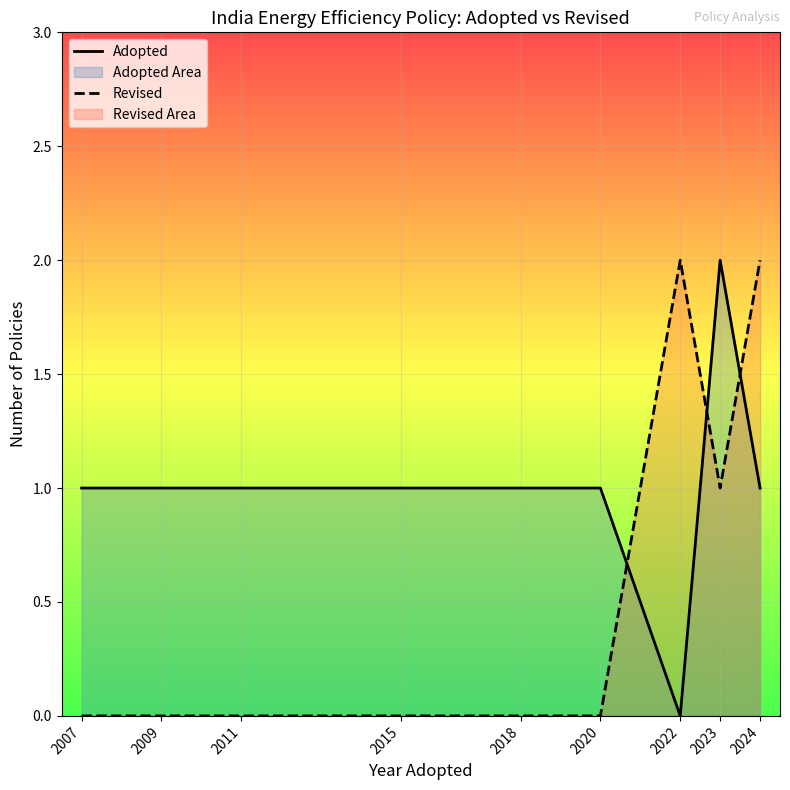

Which series has the largest range (max minus min)?

Adopted